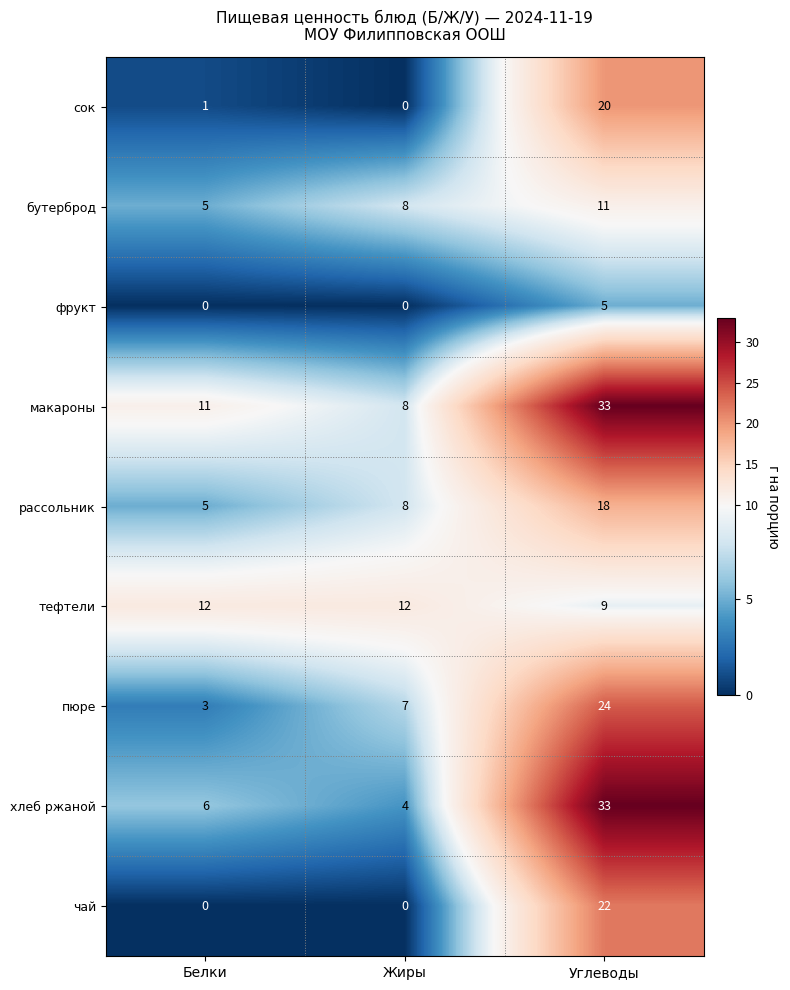

Is it true that рассольник equals 8 at Жиры?

True